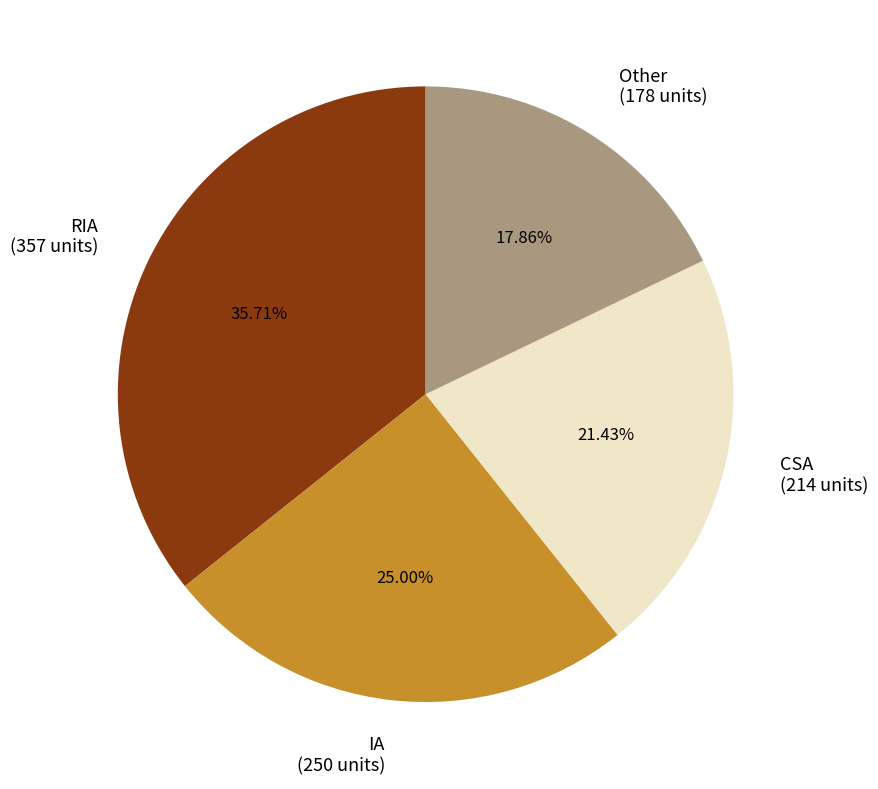

Count the number of slices in the pie.

4